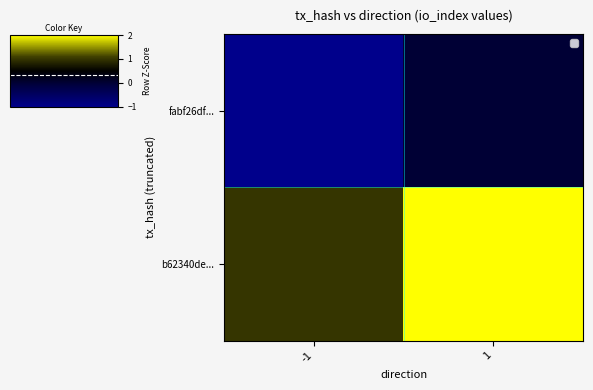

How many data points does each series have?

2